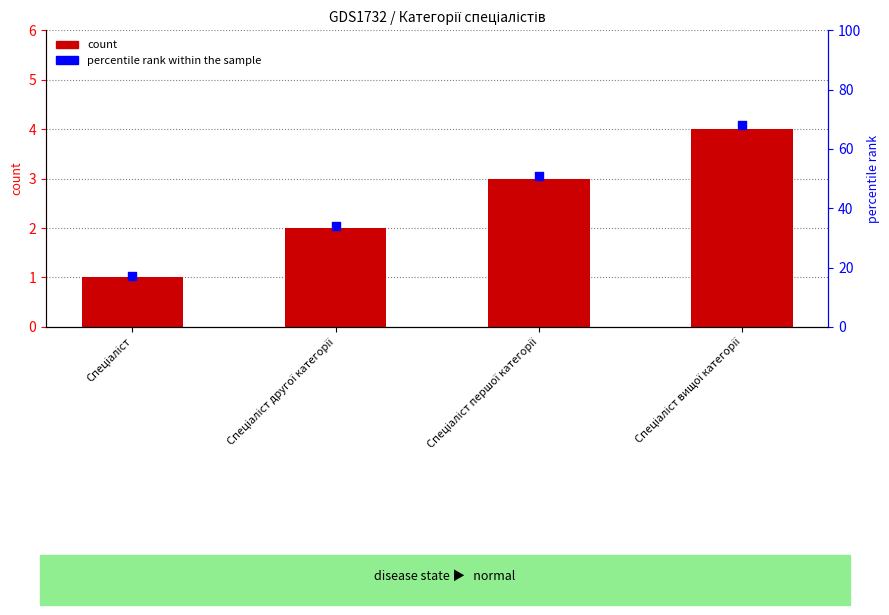

Which series contains the lowest Y value?

Ідентифікатор